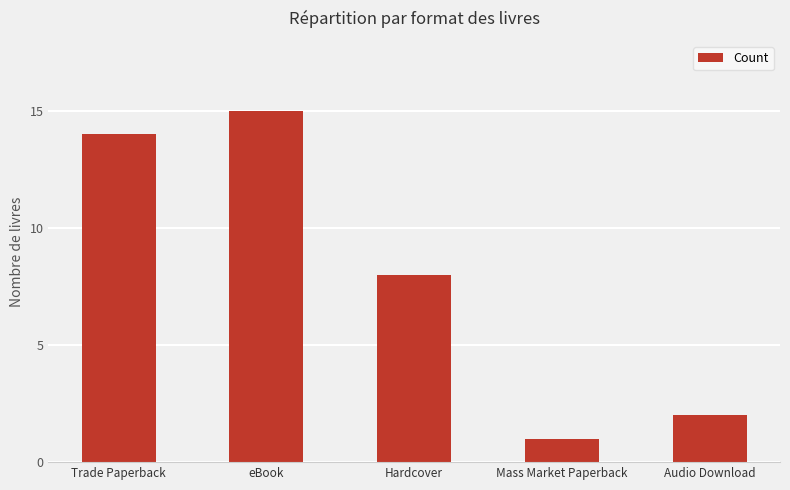

What is the label of the 3rd bar from the right?

Hardcover